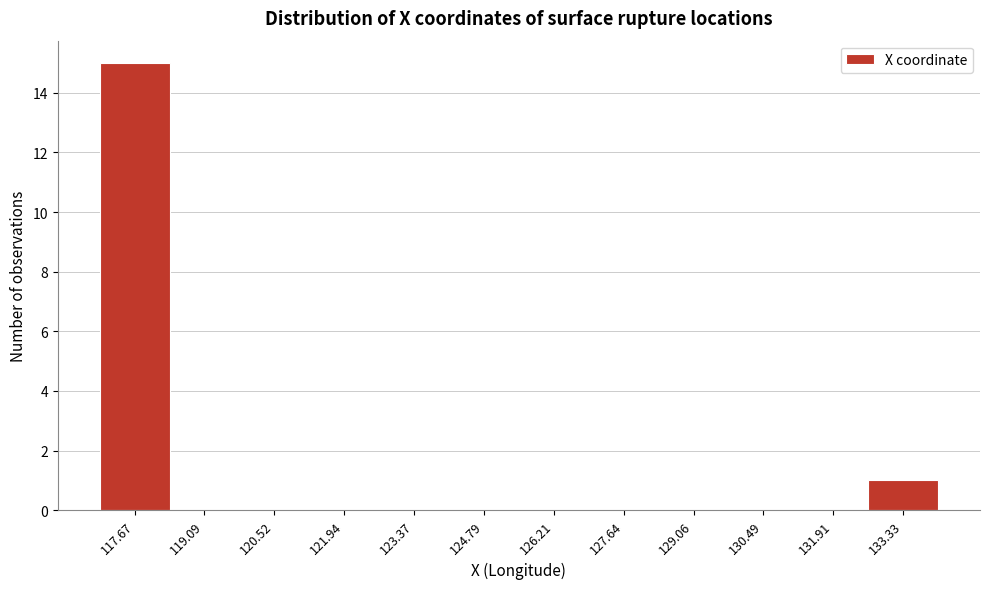

How tall is the bar that spans 117.0 to 118.4 on the x-axis? Neither the bar edges nor the heights are printed on the chart, so give them approximately, as read against the axes.

15